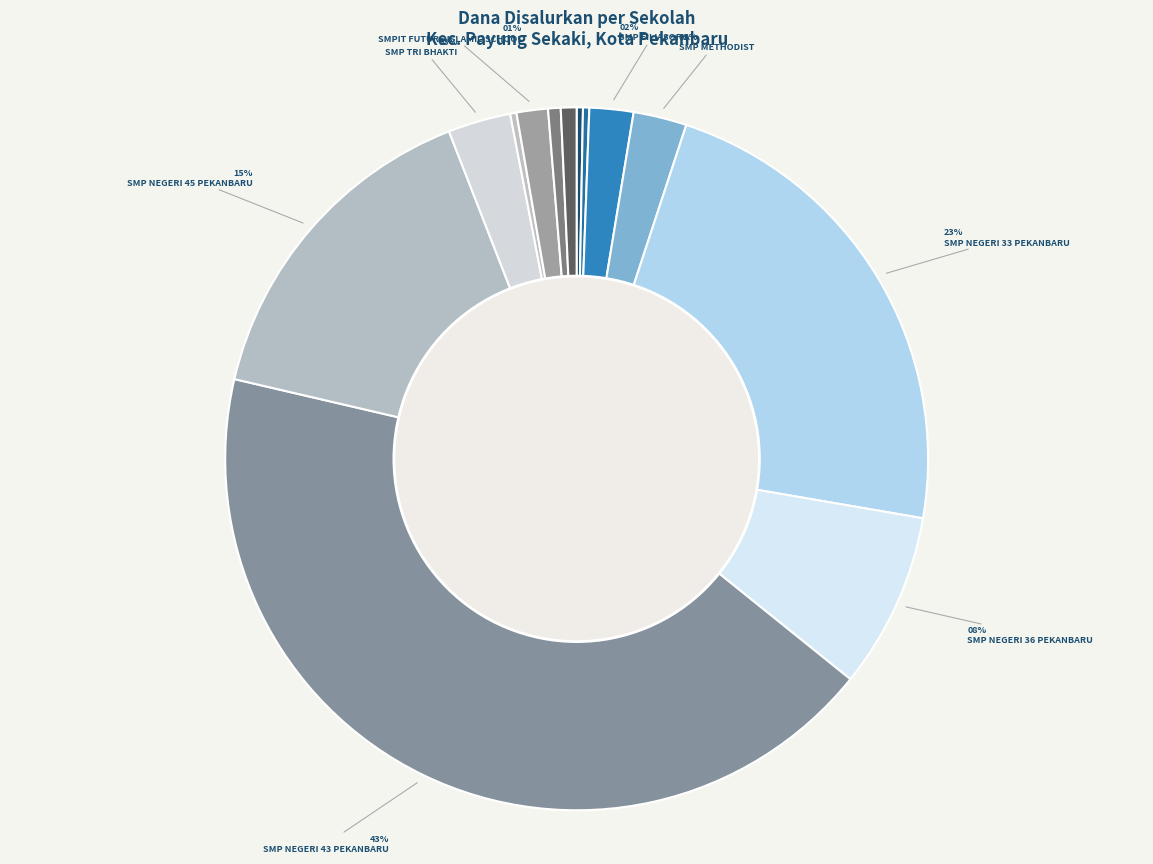

What is the largest slice in the pie chart?

SMP NEGERI 43 PEKANBARU